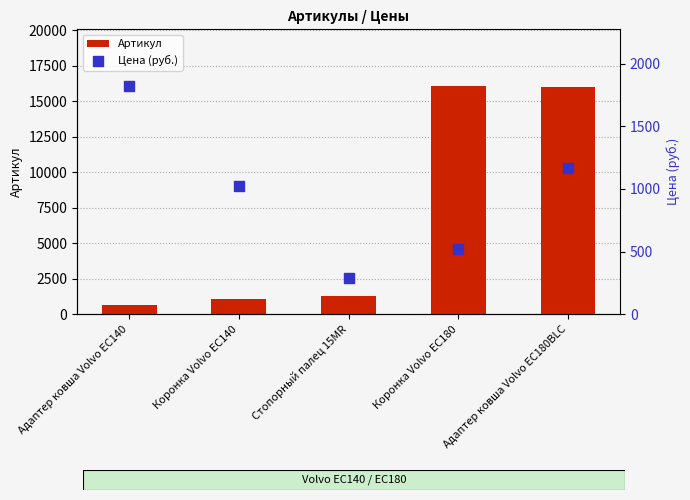

Which series contains the lowest Y value?

Цена (руб.)